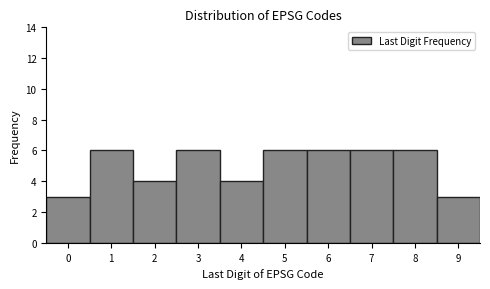

Reading left to right, what are all the values shown in this chart?

0=3	1=6	2=4	3=6	4=4	5=6	6=6	7=6	8=6	9=3